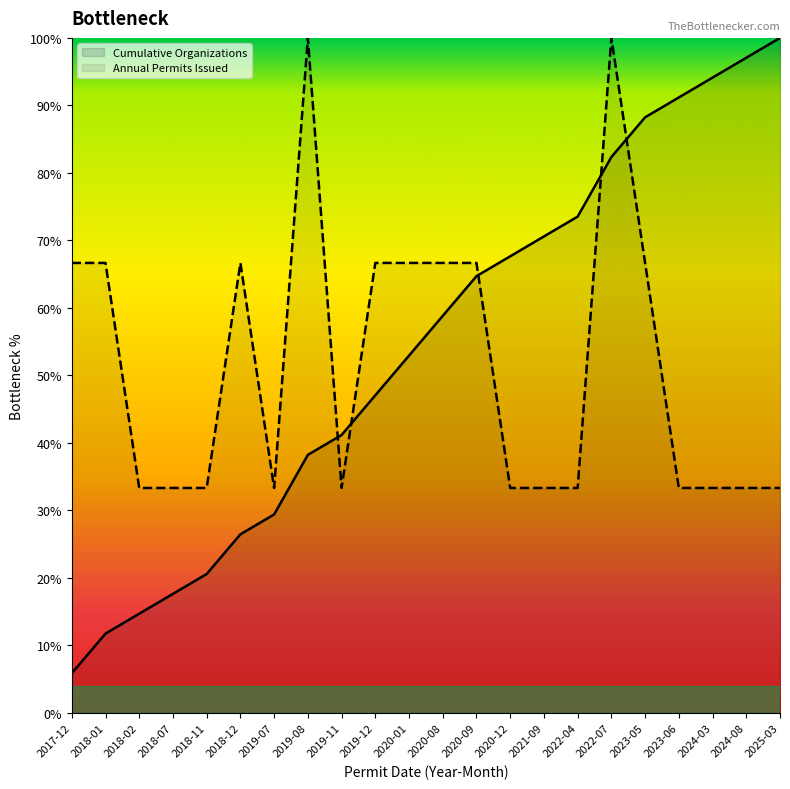

Is it true that Cumulative Organizations equals 29.4 at 2019-07?

True